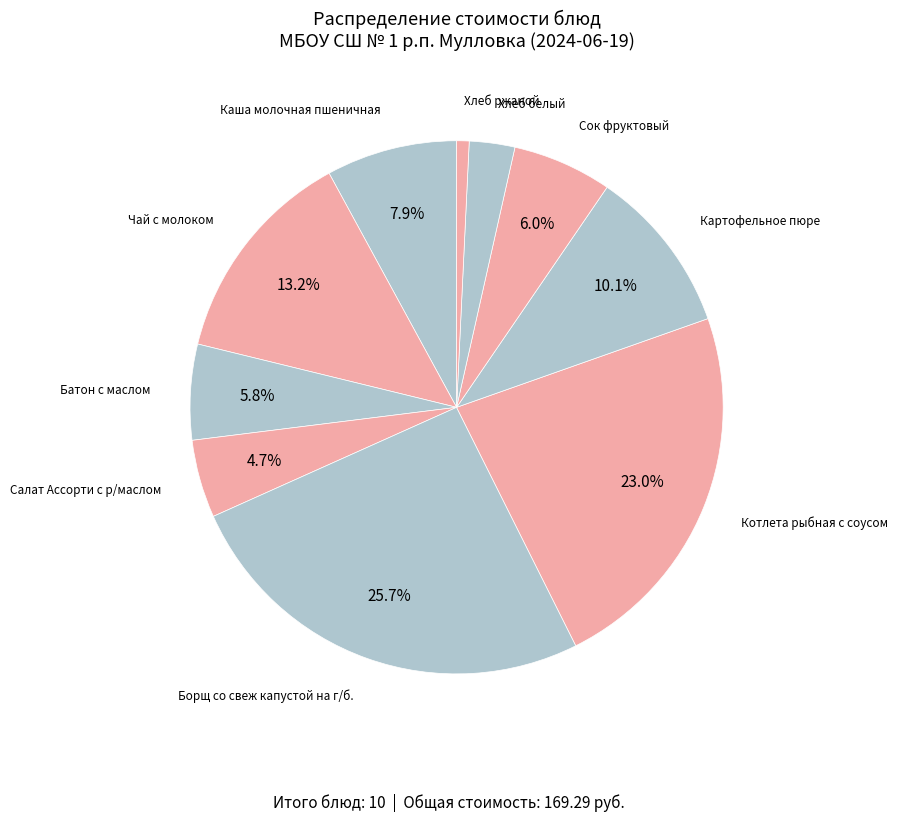

How much of the chart is everything except Батон с маслом?

94.2%